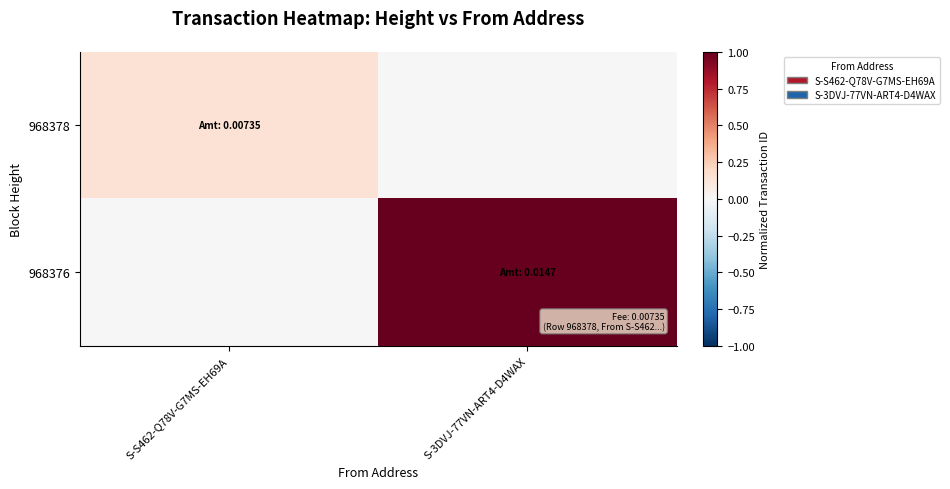

Which has a higher value, S-S462-Q78V-G7MS-EH69A or S-3DVJ-77VN-ART4-D4WAX?

S-S462-Q78V-G7MS-EH69A